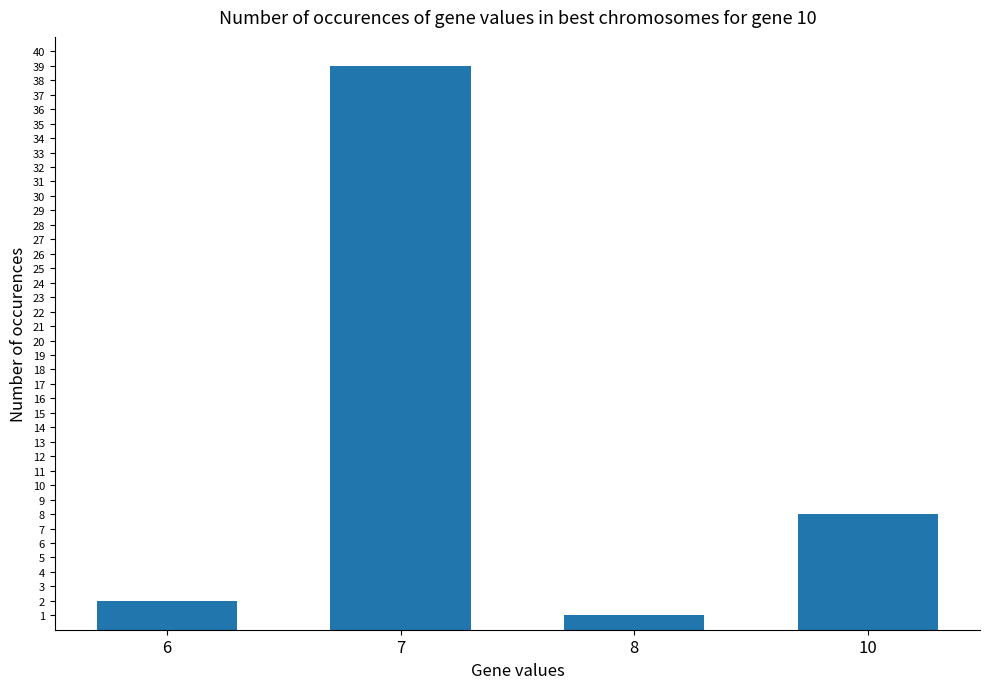

Which label corresponds to the smallest value in the chart?

8